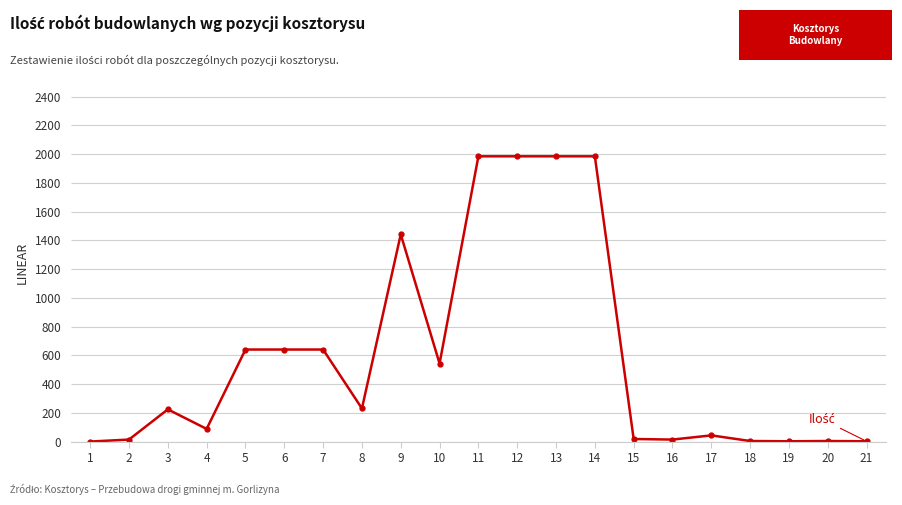

What is the maximum value shown in the chart?

1985.0